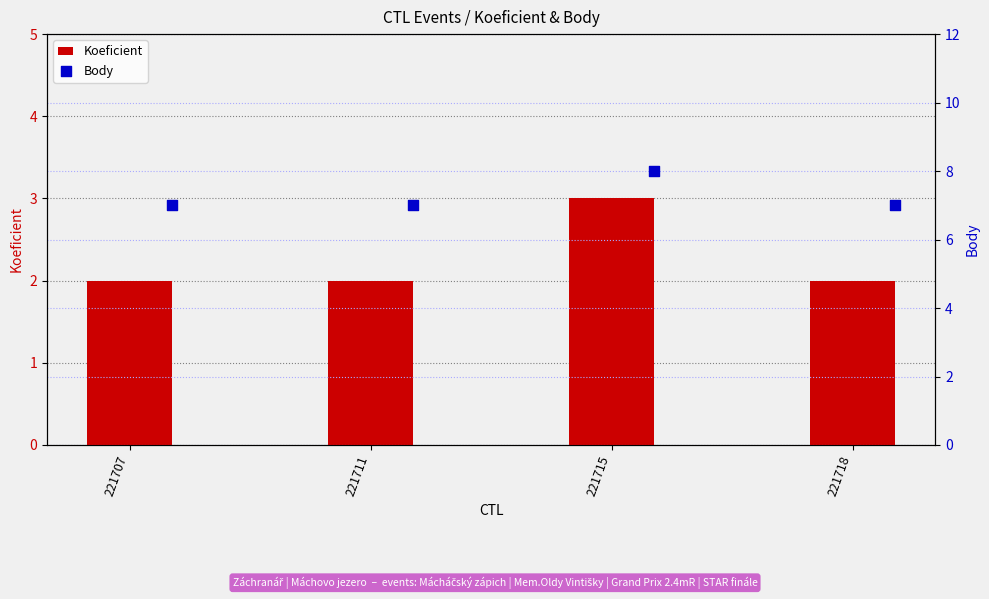

Which series has the largest total across all categories?

Body